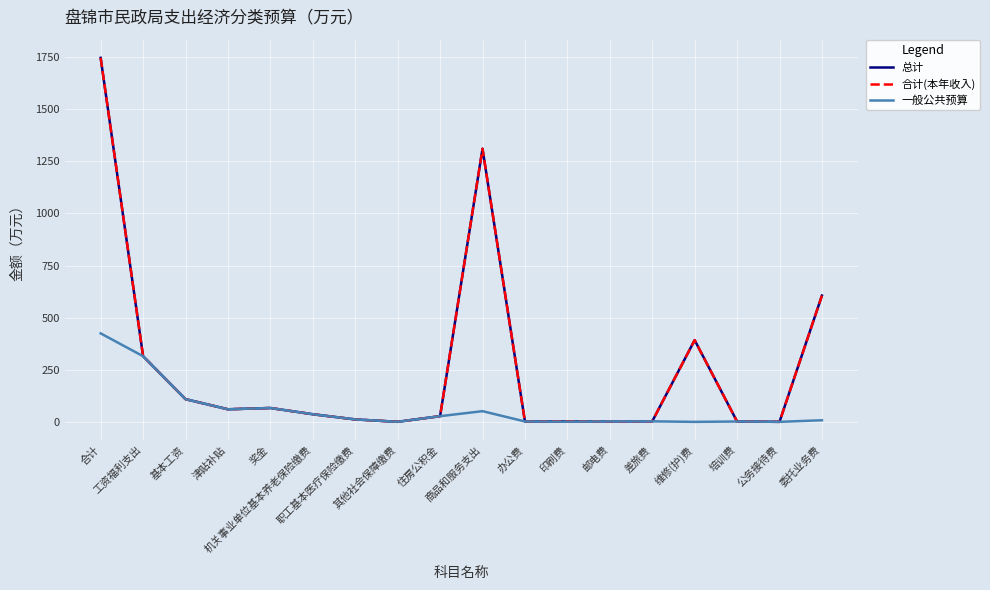

At which label does 总计 first exceed 37?

合计